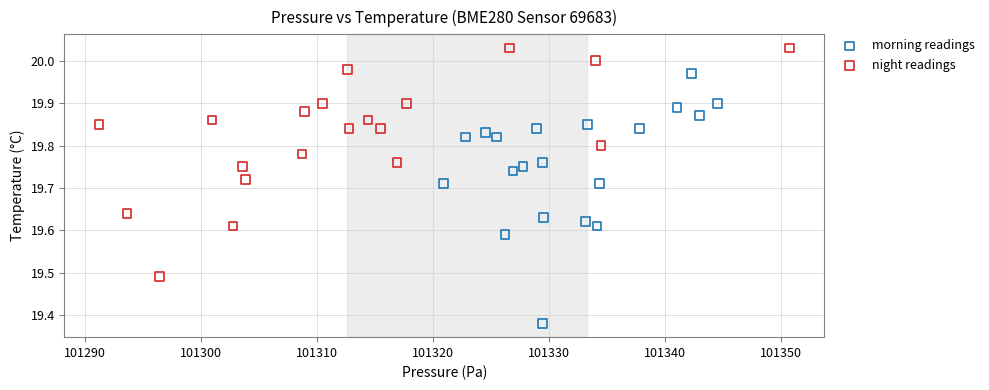

Which series reaches the maximum Y coordinate?

night readings